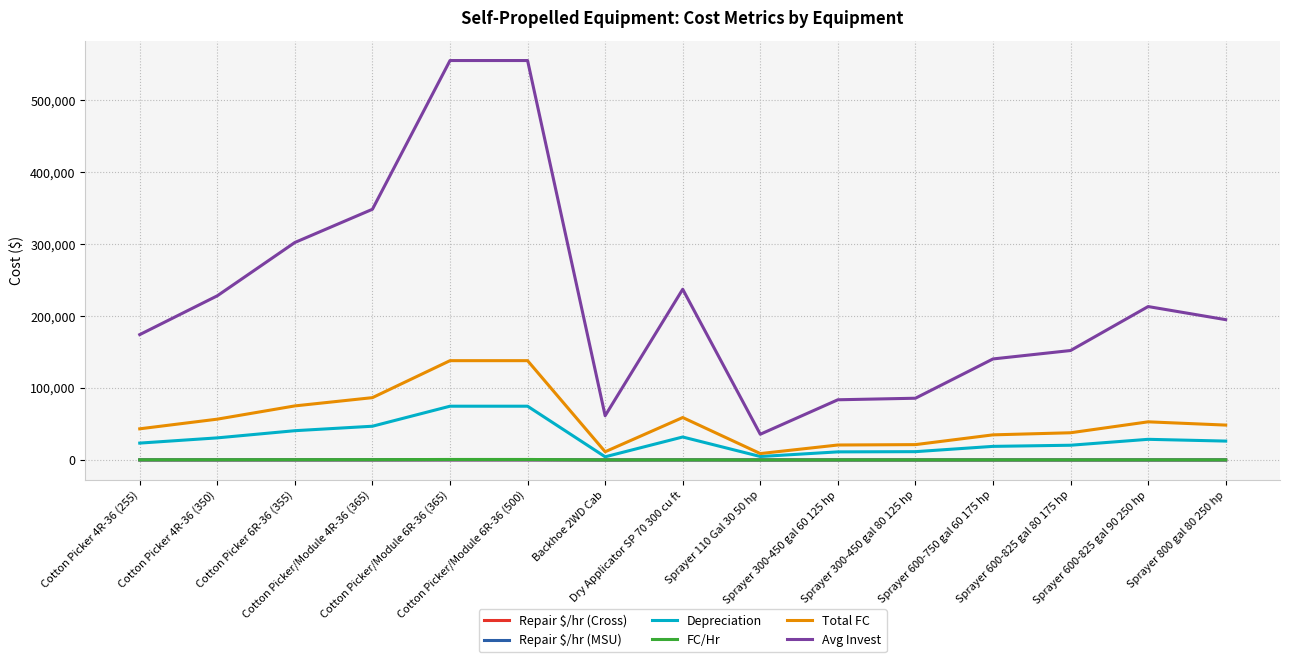

What is the approximate value of Total FC at Sprayer 800 gal 80 250 hp?

48480.0